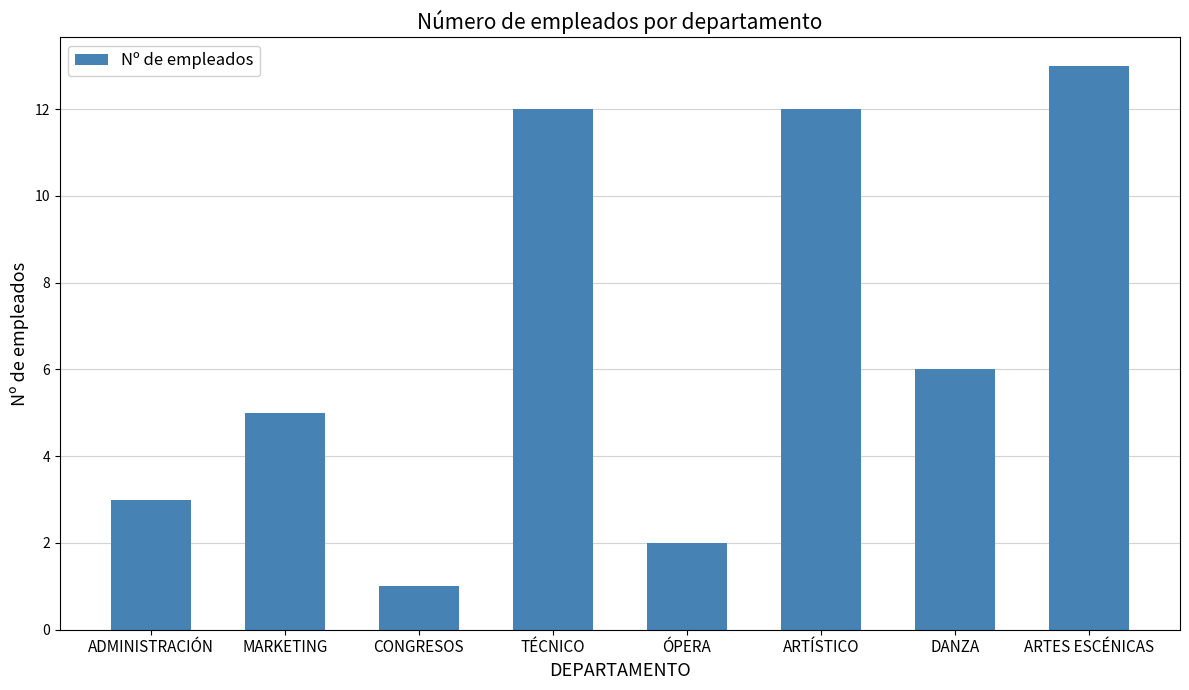

How many bars are there in total?

8